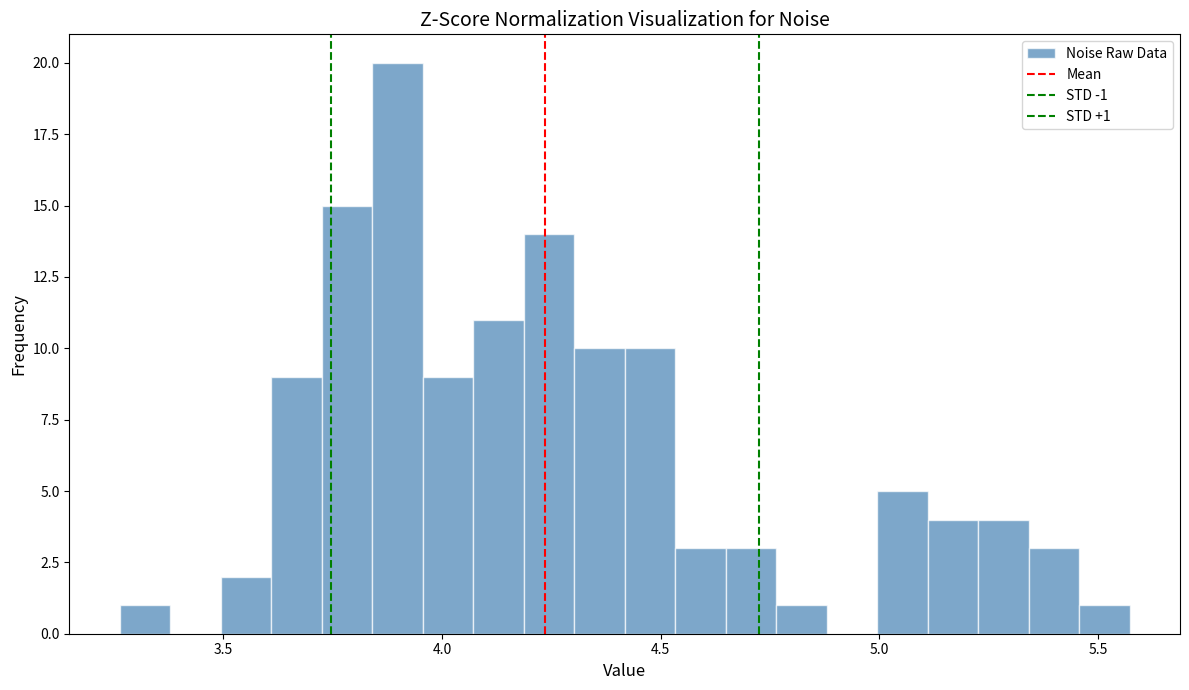

Read against the x-axis, roughly where is the centre of the tallest bar?

3.90